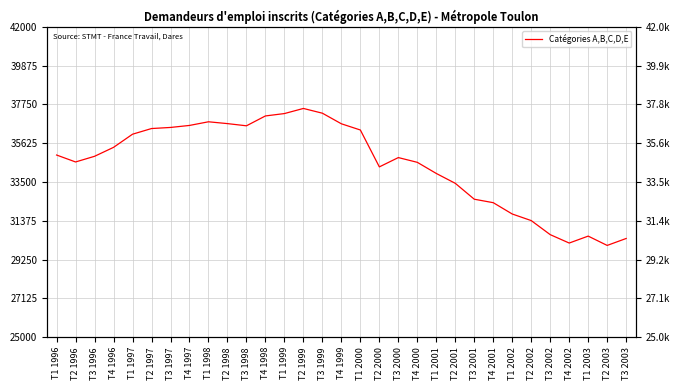

Rank the categories by value from lowest to highest.

T2 2003, T4 2002, T3 2003, T1 2003, T3 2002, T2 2002, T1 2002, T4 2001, T3 2001, T2 2001, T1 2001, T2 2000, T4 2000, T2 1996, T3 2000, T3 1996, T1 1996, T4 1996, T1 1997, T1 2000, T2 1997, T3 1997, T3 1998, T4 1997, T4 1999, T2 1998, T1 1998, T4 1998, T1 1999, T3 1999, T2 1999